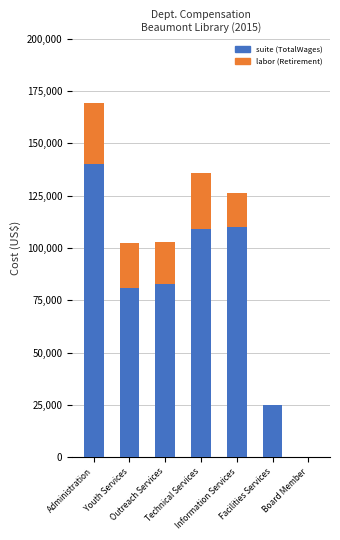

Are the bars grouped side by side (vs. stacked)?

No